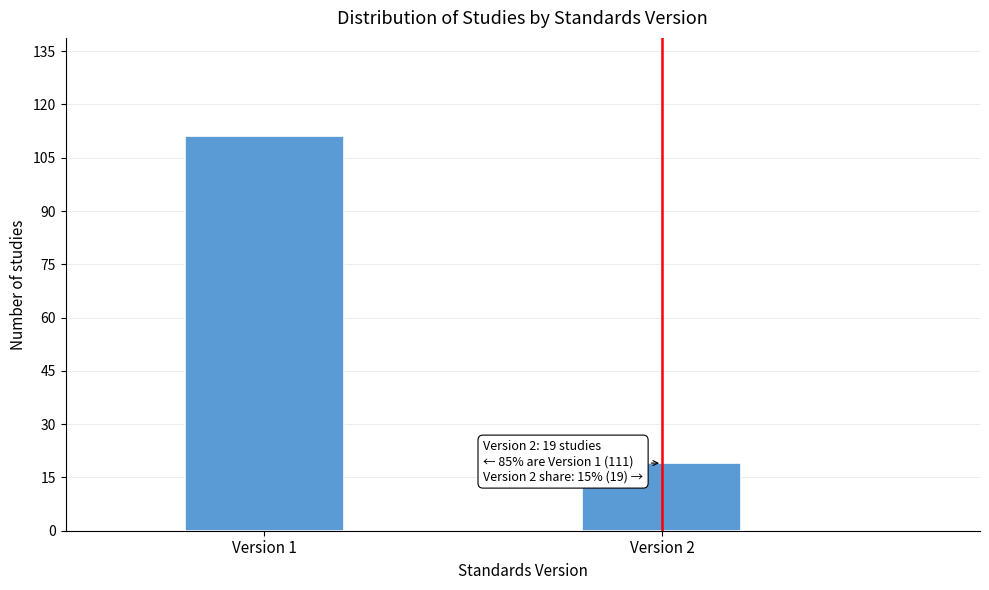

Reading right to left, transcribe all the data shown in this chart.

19	111